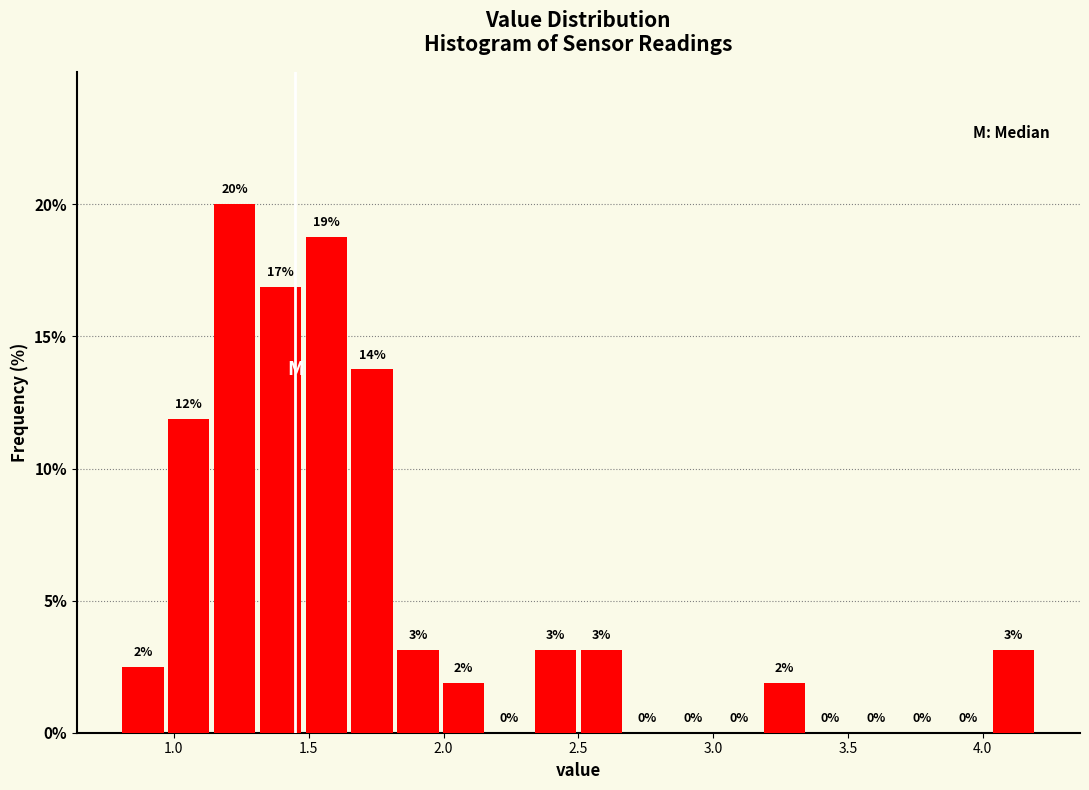

Around what value on the x-axis is the tallest bar? Give the approximate position of its centre, as read against the axis.

1.25